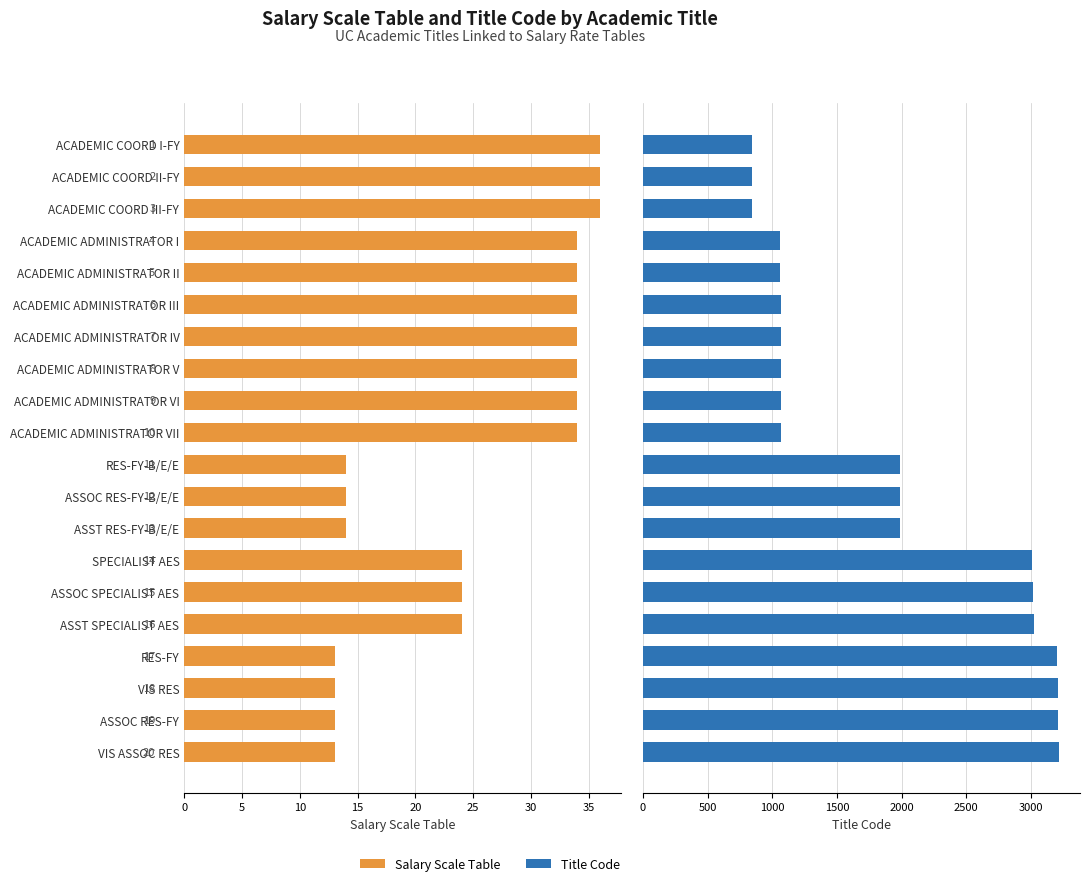

Reading left to right, list all the values displayed in this chart.

Salary Scale Table: 36	36	36	34	34	34	34	34	34	34	14	14	14	24	24	24	13	13	13	13
Title Code: 841	843	845	1061	1062	1063	1064	1065	1066	1067	1987	1988	1989	3004	3014	3024	3200	3208	3210	3218